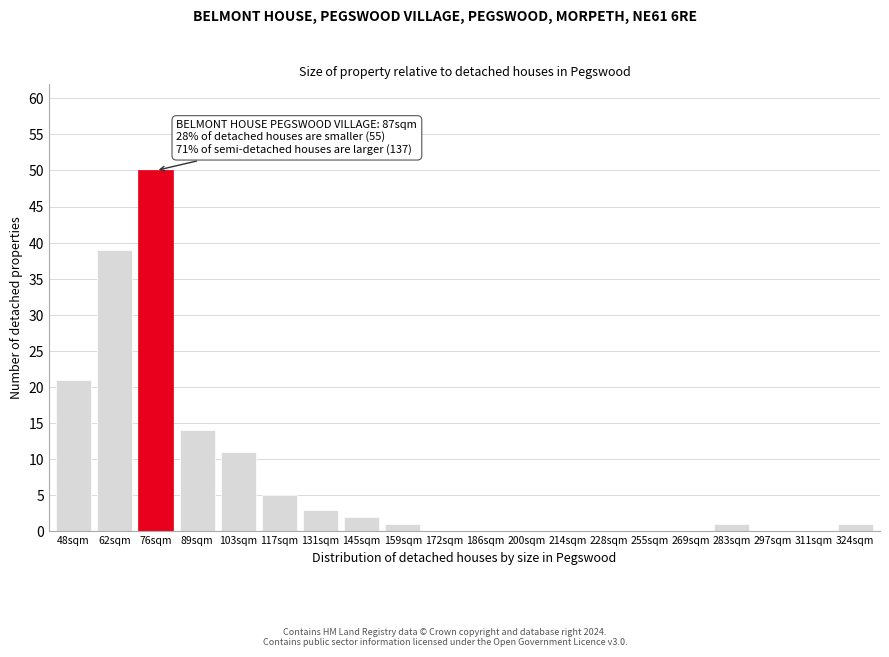

Reading left to right, transcribe all the data shown in this chart.

48sqm=21	62sqm=39	76sqm=50	89sqm=14	103sqm=11	117sqm=5	131sqm=3	145sqm=2	159sqm=1	172sqm=0	186sqm=0	200sqm=0	214sqm=0	228sqm=0	255sqm=0	269sqm=0	283sqm=1	297sqm=0	311sqm=0	324sqm=1